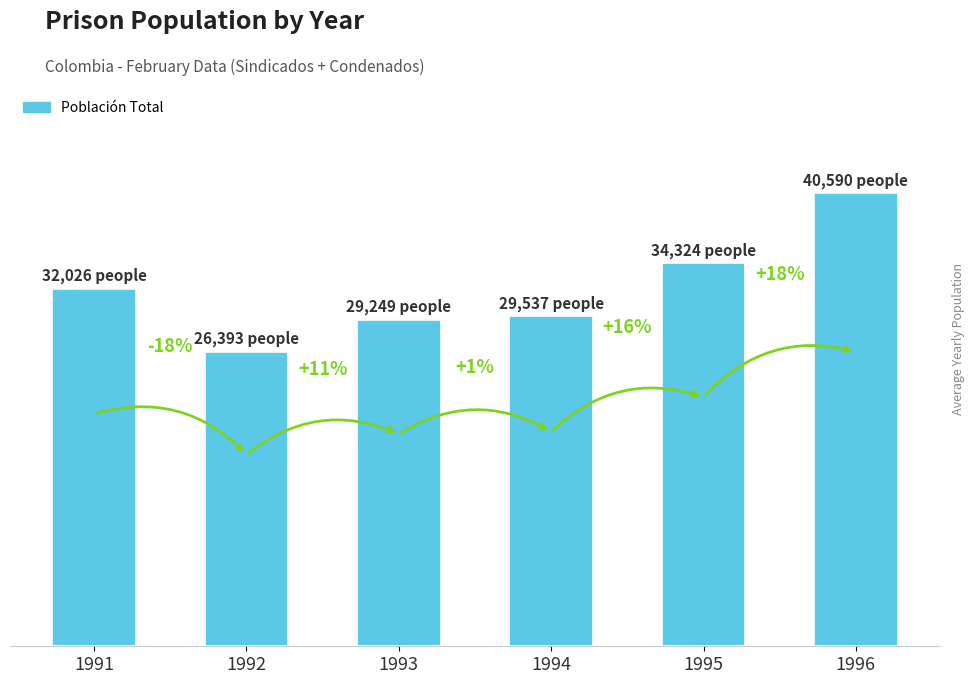

Which category has the lowest value across all series?

1992